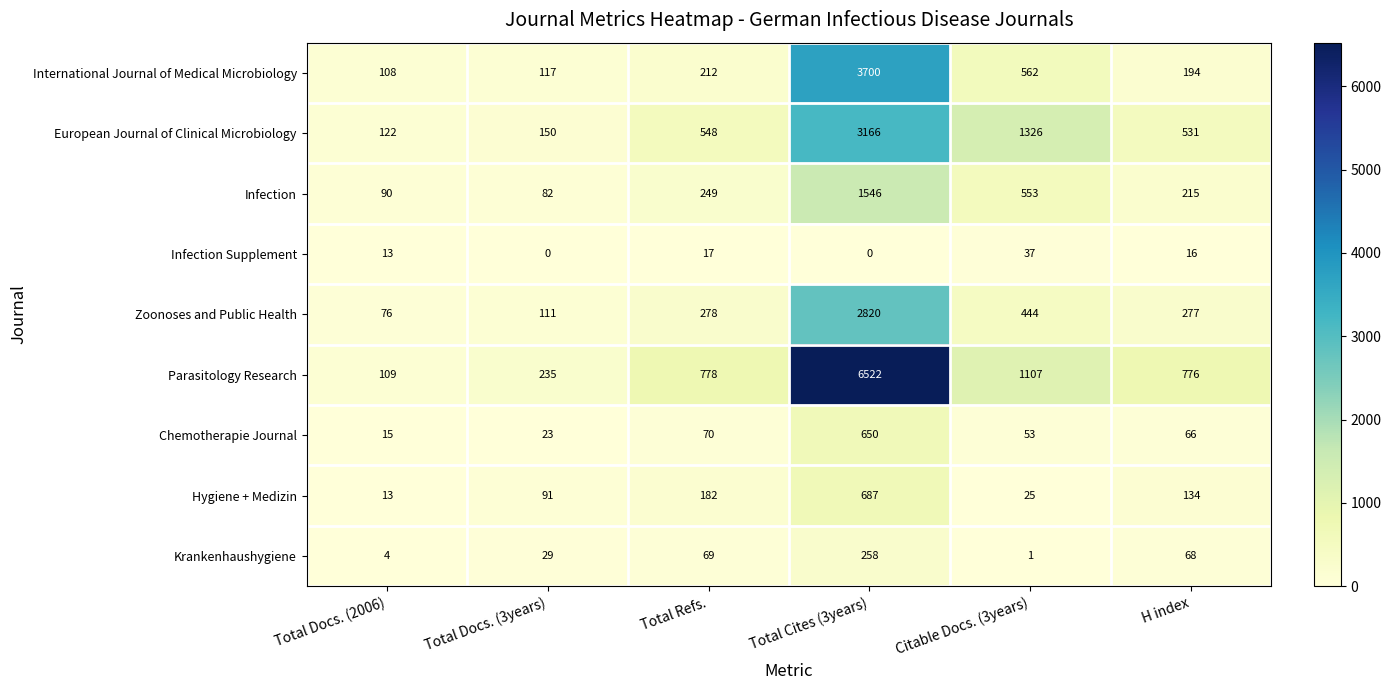

What is the sum of the Infection values at H index and Total Docs. (3years)?

297